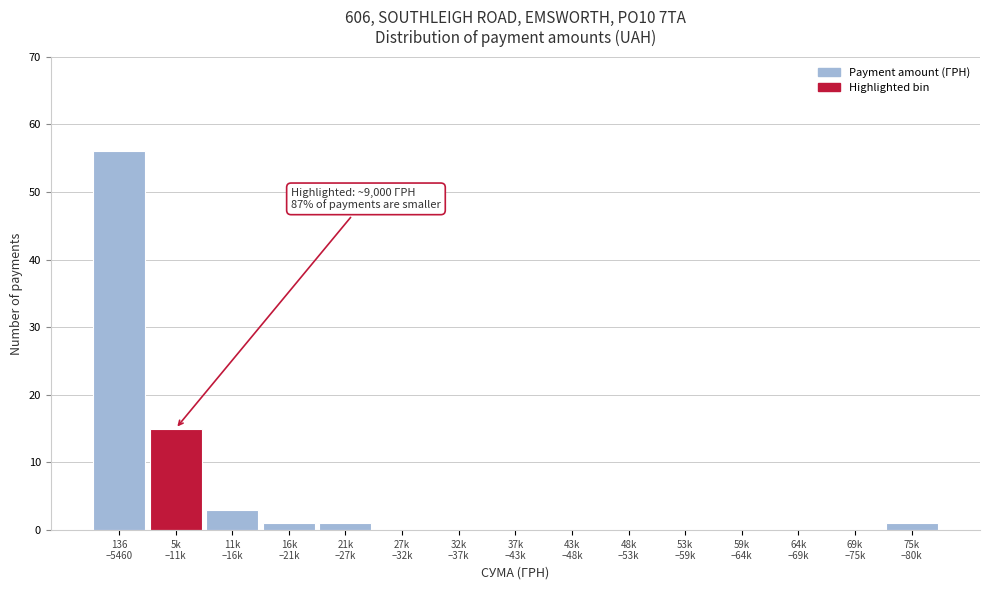

What is the sum of all values?

77